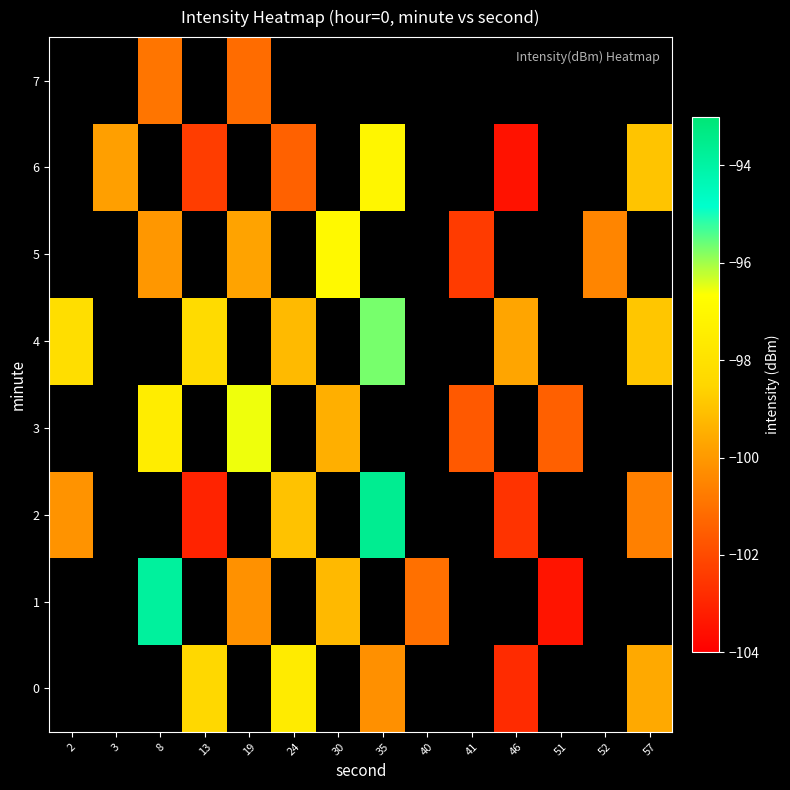

Is the value of 1 at 52 greater than the value of 3 at 30?

No